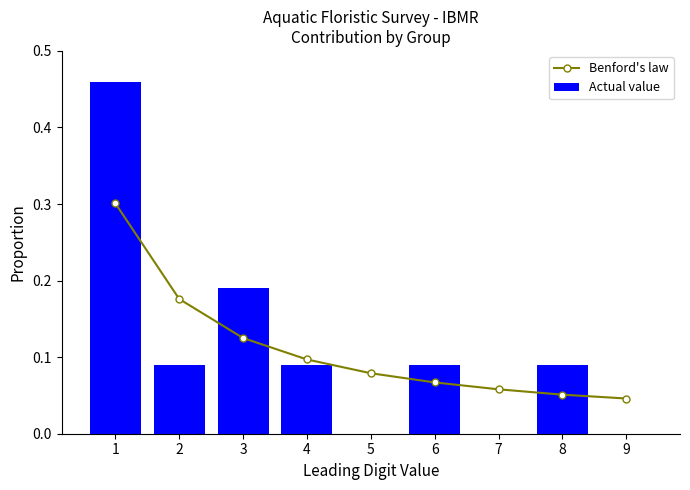

At which category is the sum across all series the highest?

1